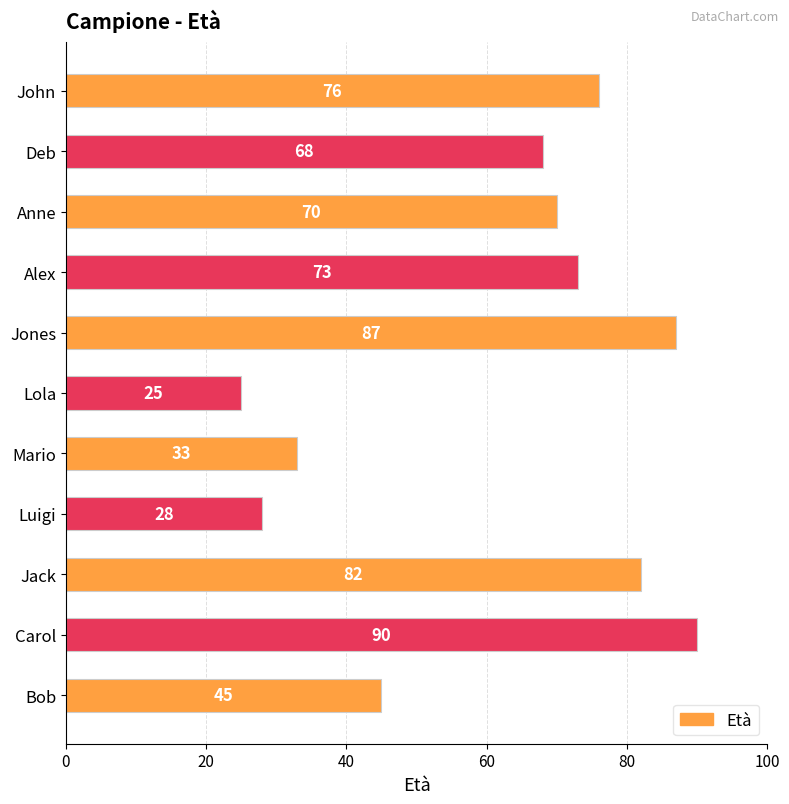

Reading top to bottom, what are all the values shown in this chart?

John=76	Deb=68	Anne=70	Alex=73	Jones=87	Lola=25	Mario=33	Luigi=28	Jack=82	Carol=90	Bob=45